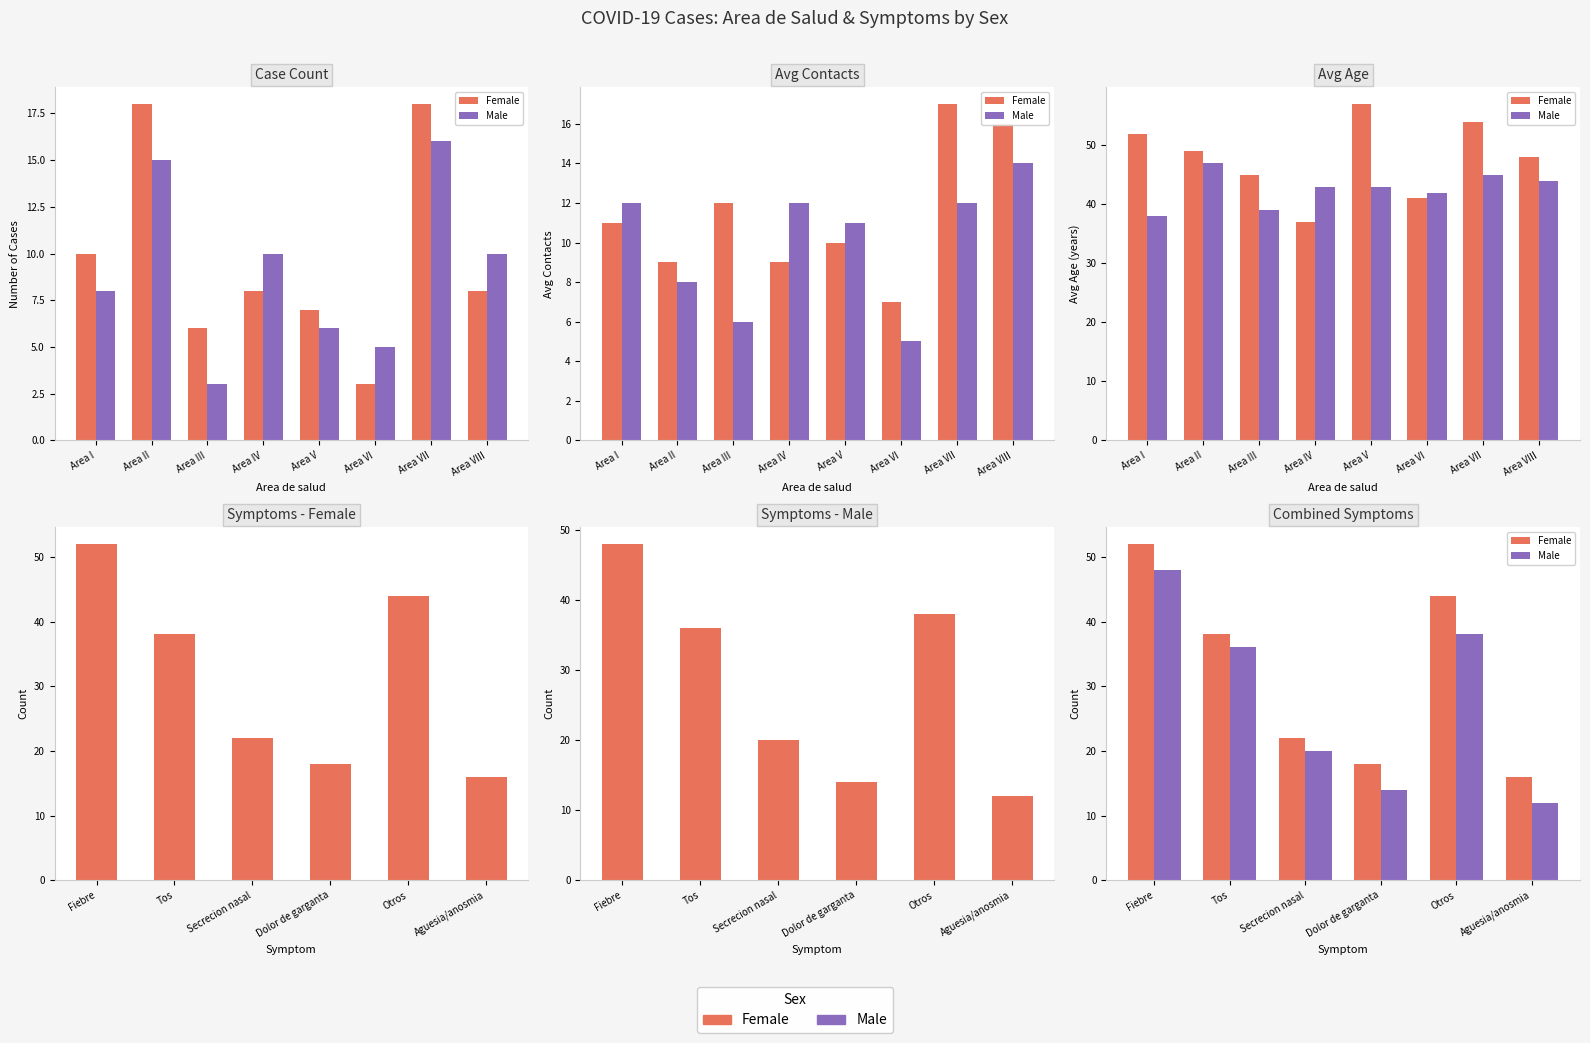

At how many categories does at least one series exceed 48?

1